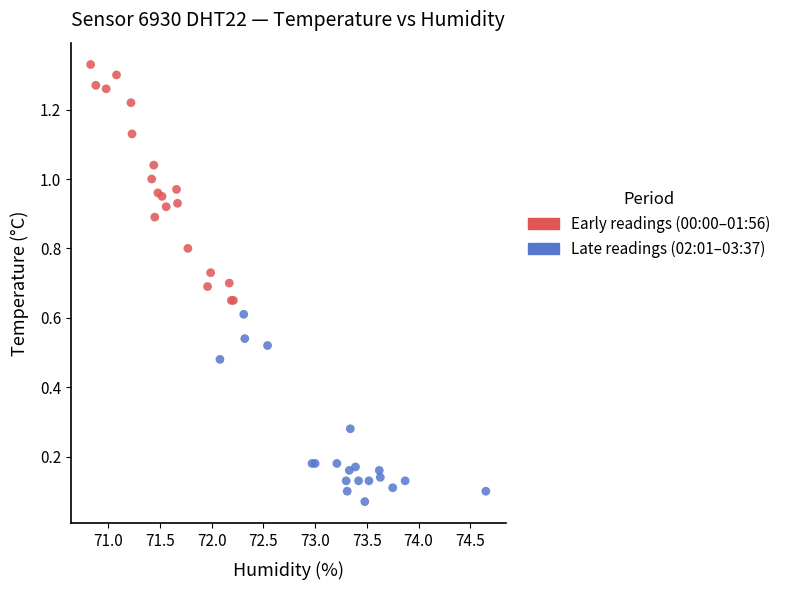

Which series has the largest Y range (max minus min)?

Early readings (00:00–01:56)